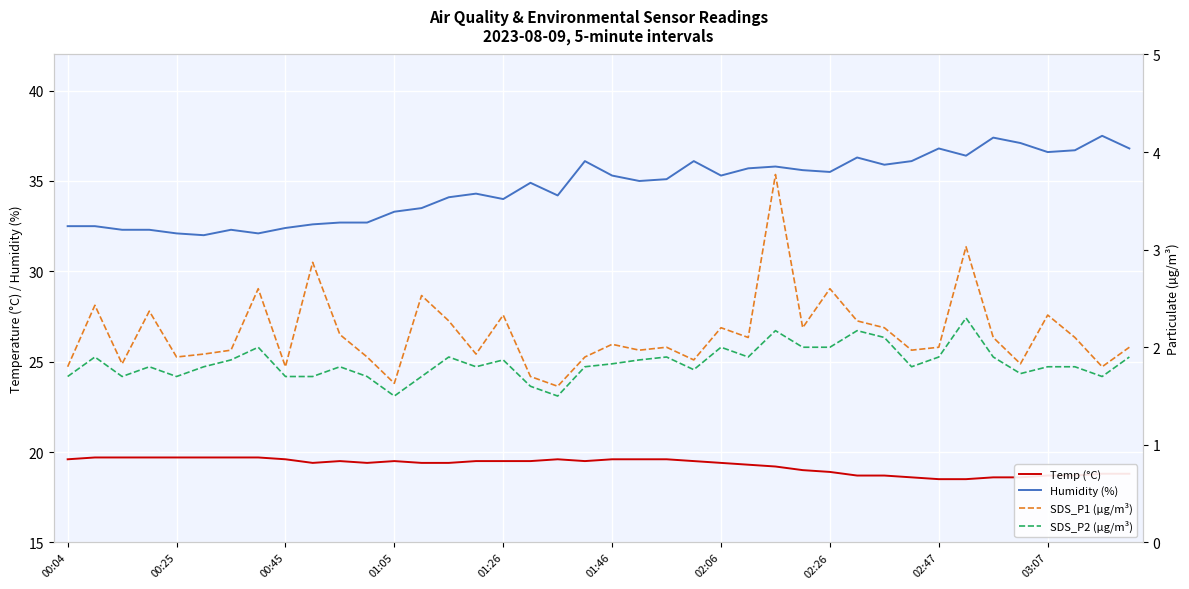

Which series has the widest spread of values?

Humidity (%)